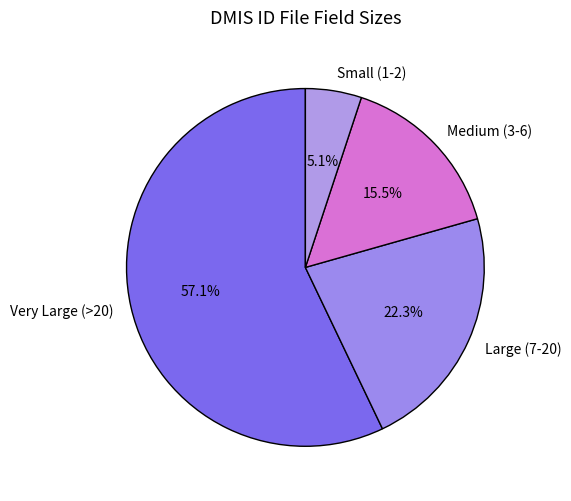

Is there a majority slice in this chart?

Yes